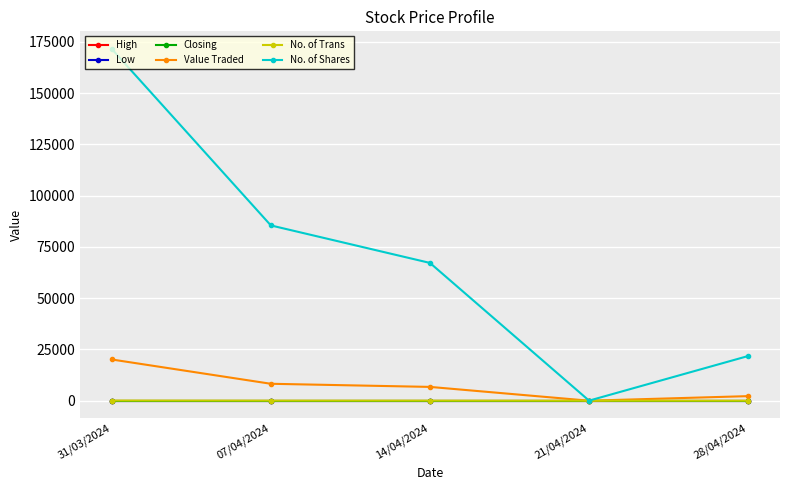

True or false: Low and Closing cross at least once.

False